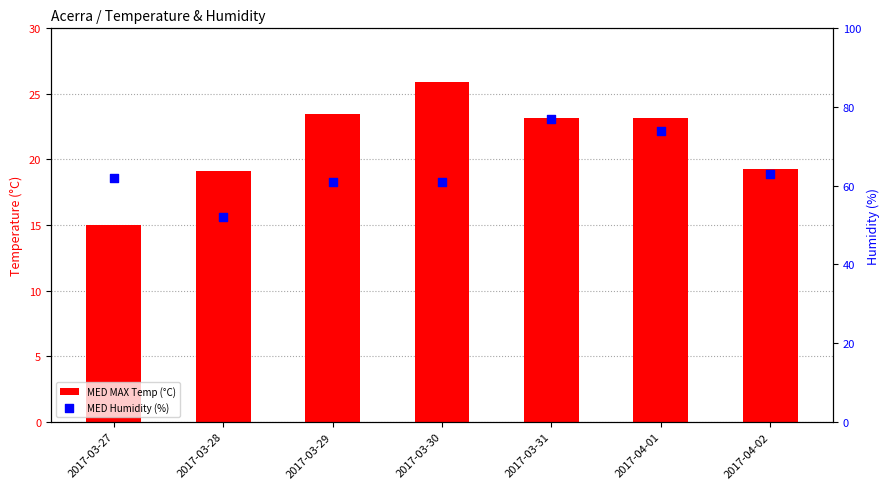

What are all the series names shown in the legend?

MED MAX Temp (°C), MED Humidity (%)